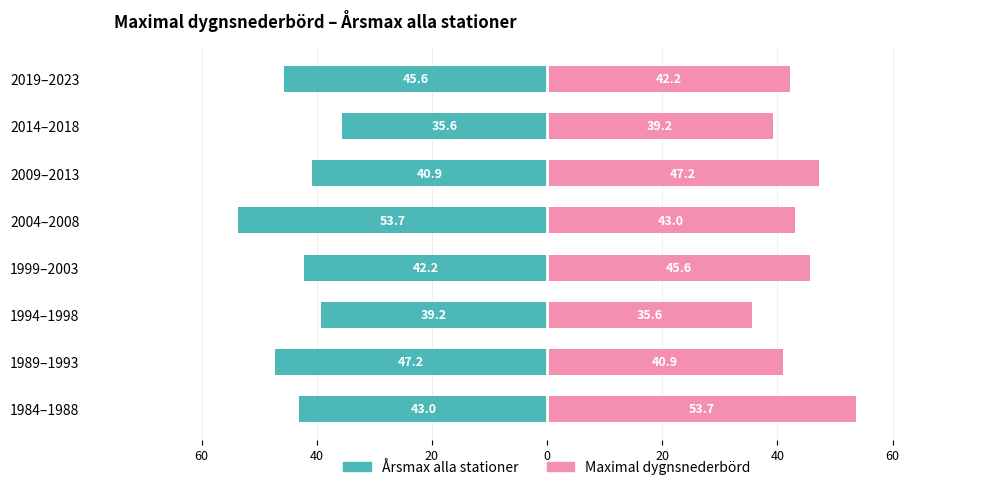

At how many categories does at least one series exceed -19?

8